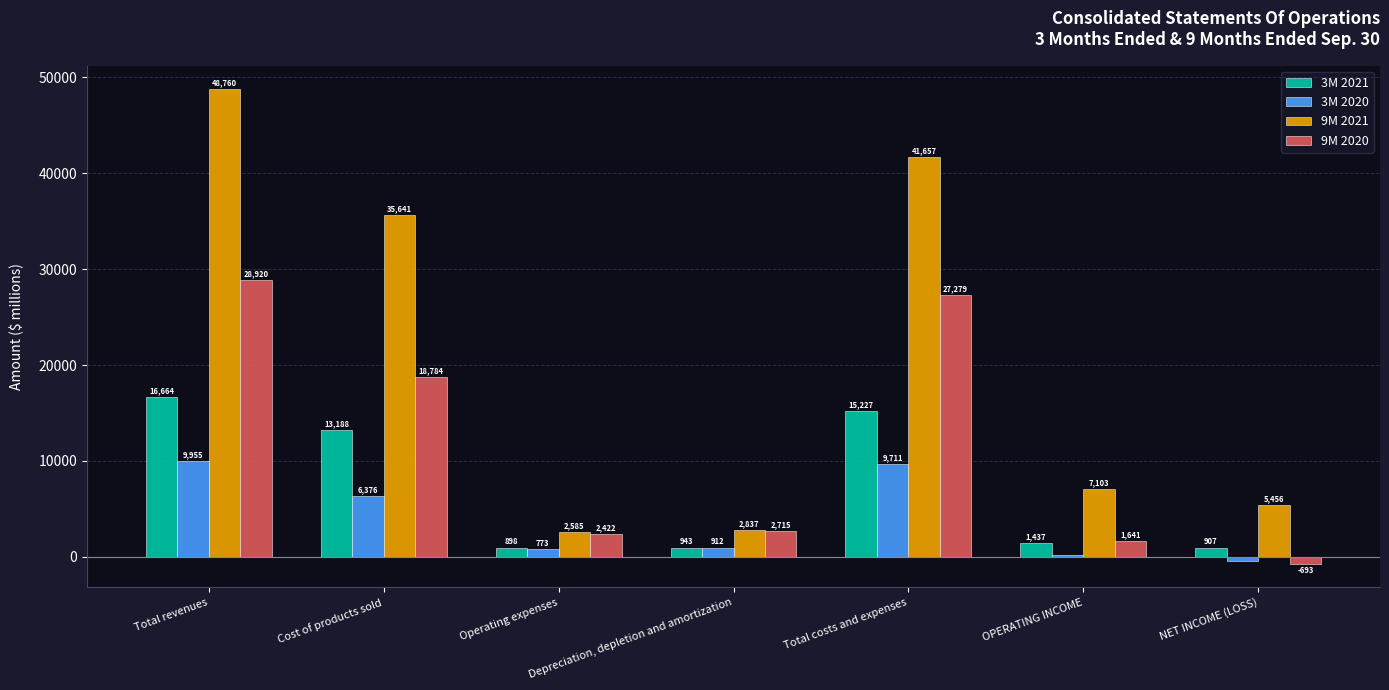

Which series has the widest spread of values?

9M 2021